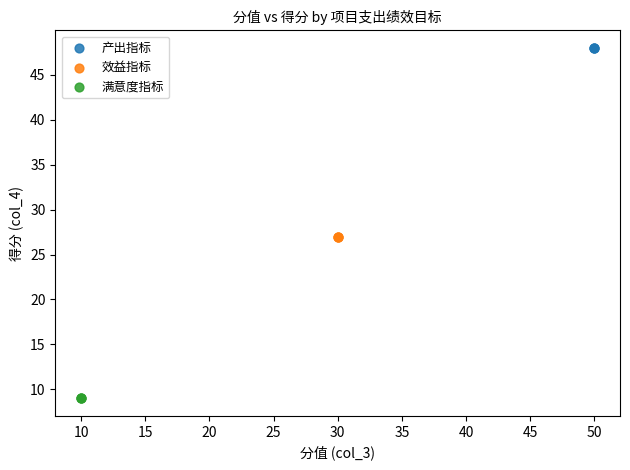

Which series reaches the minimum Y coordinate?

满意度指标